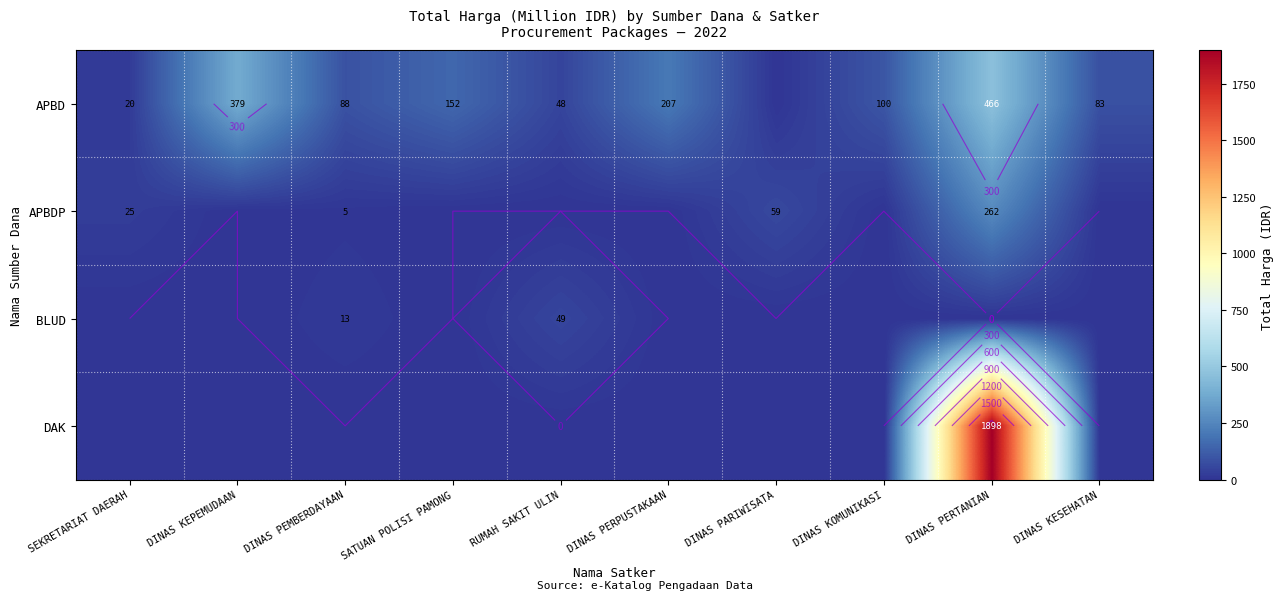

True or false: APBDP has a value of 1.3 at DINAS PEMBERDAYAAN.

False